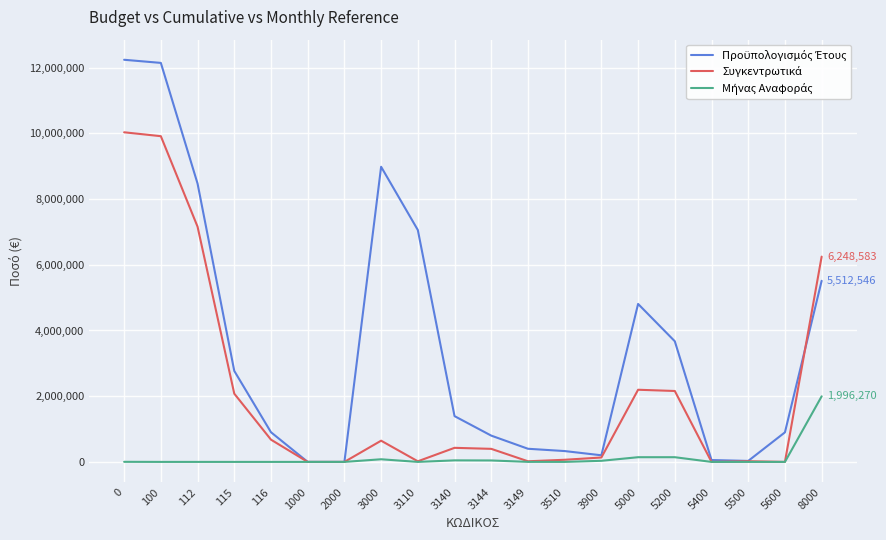

Does the chart display data point markers on the line(s)?

No